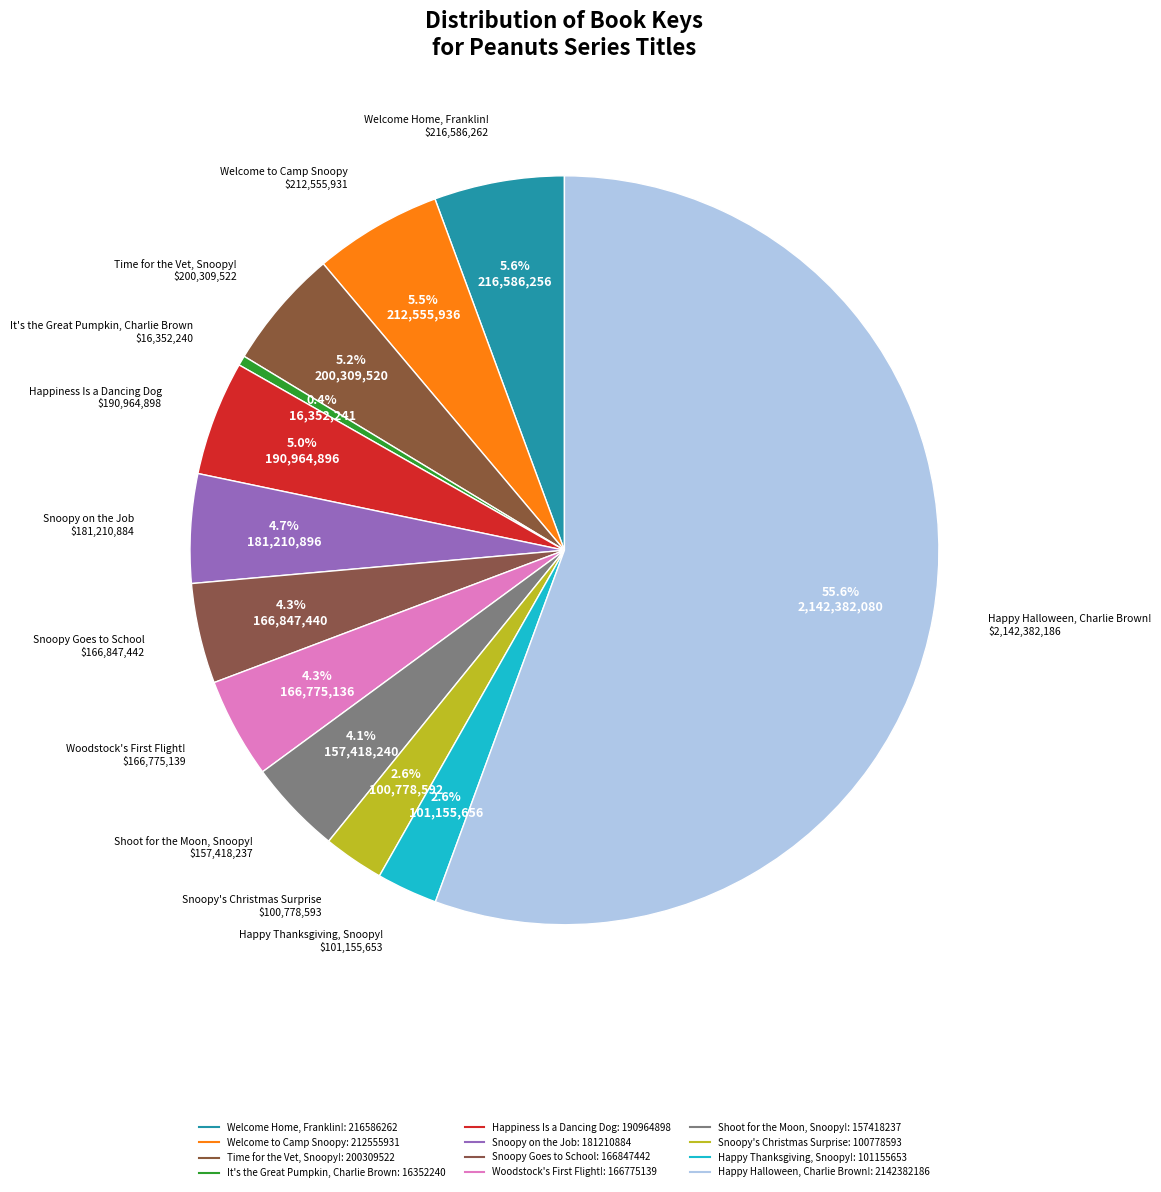

Between Snoopy's Christmas Surprise and Welcome to Camp Snoopy, which is larger?

Welcome to Camp Snoopy